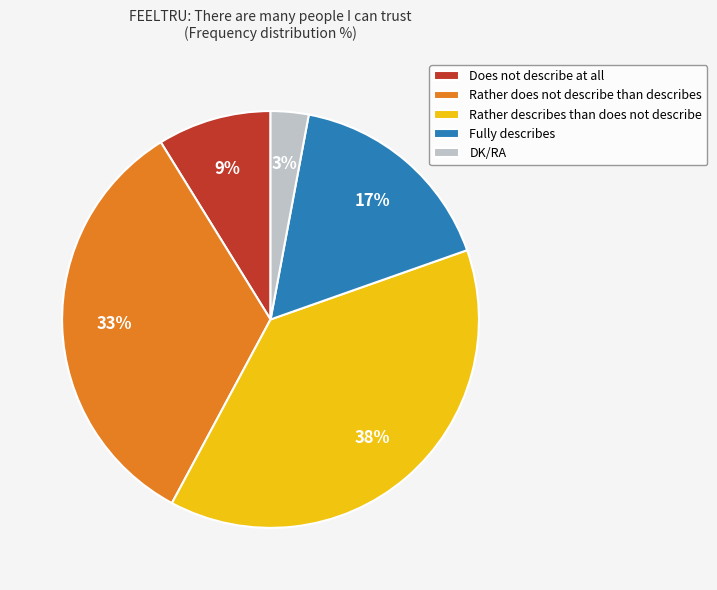

Count the number of slices in the pie.

5